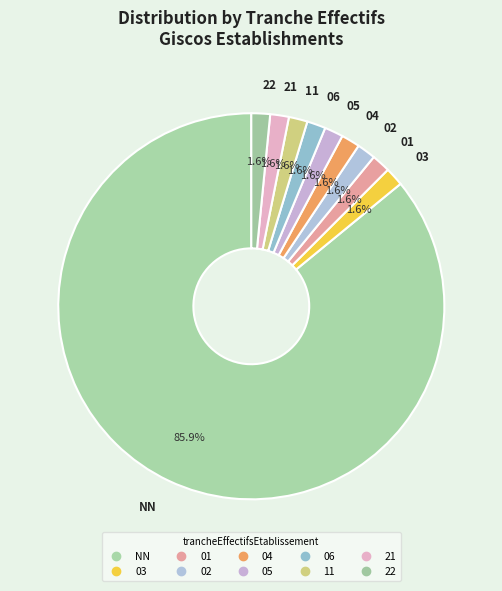

Count the number of slices in the pie.

10